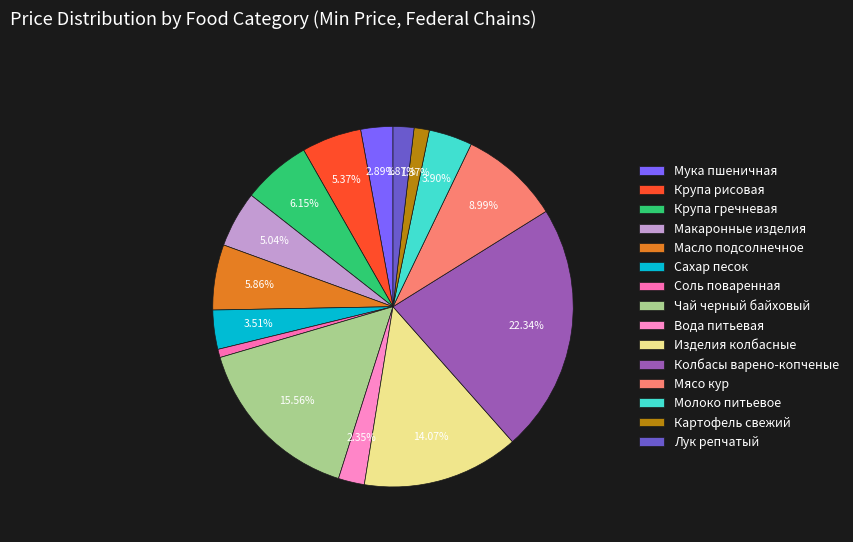

To the nearest percent, what is the average slice percentage?

7%